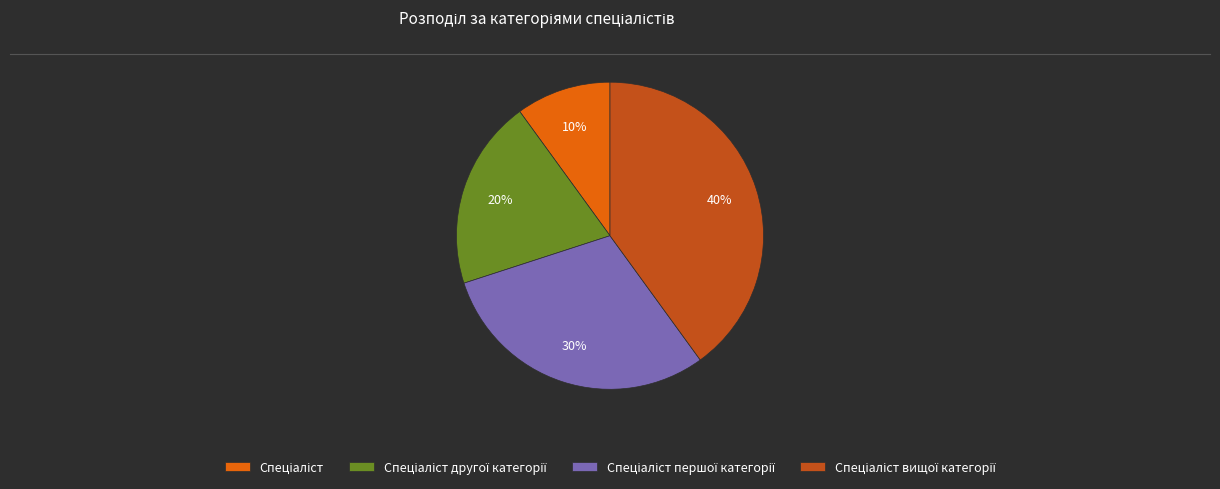

Count the number of slices in the pie.

4